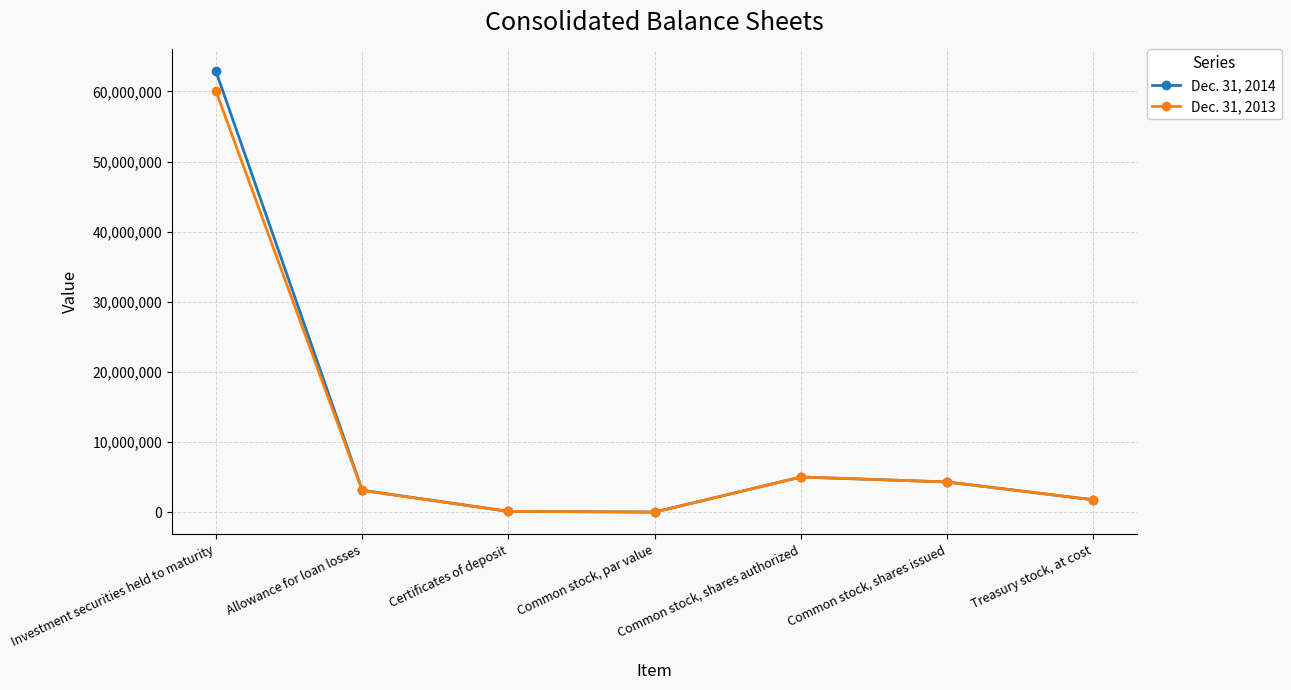

How many data points does each series have?

7